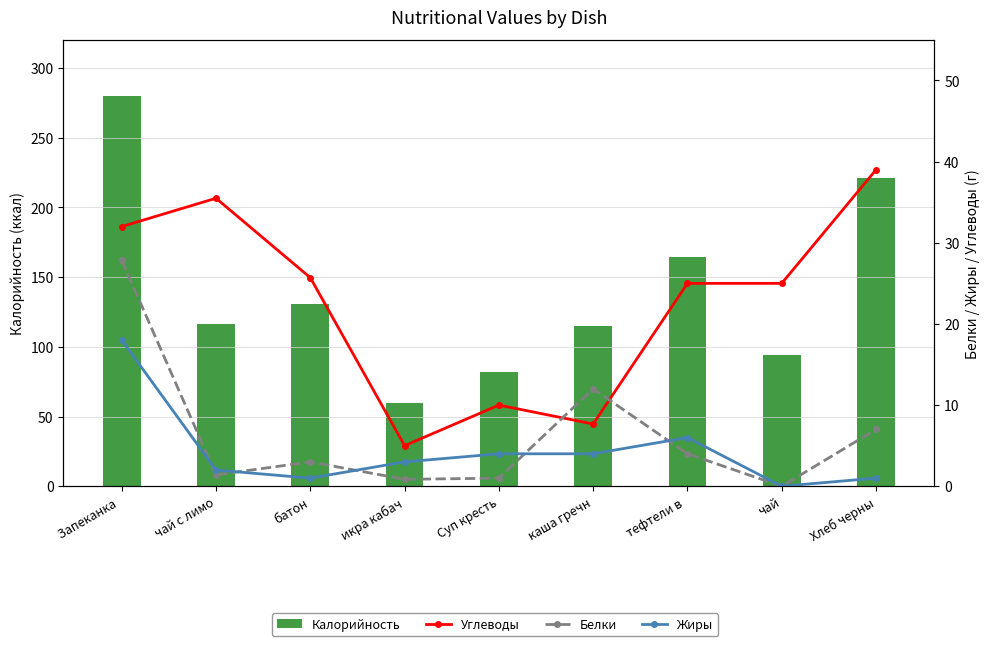

At which category does the chart reach its minimum across all series?

чай